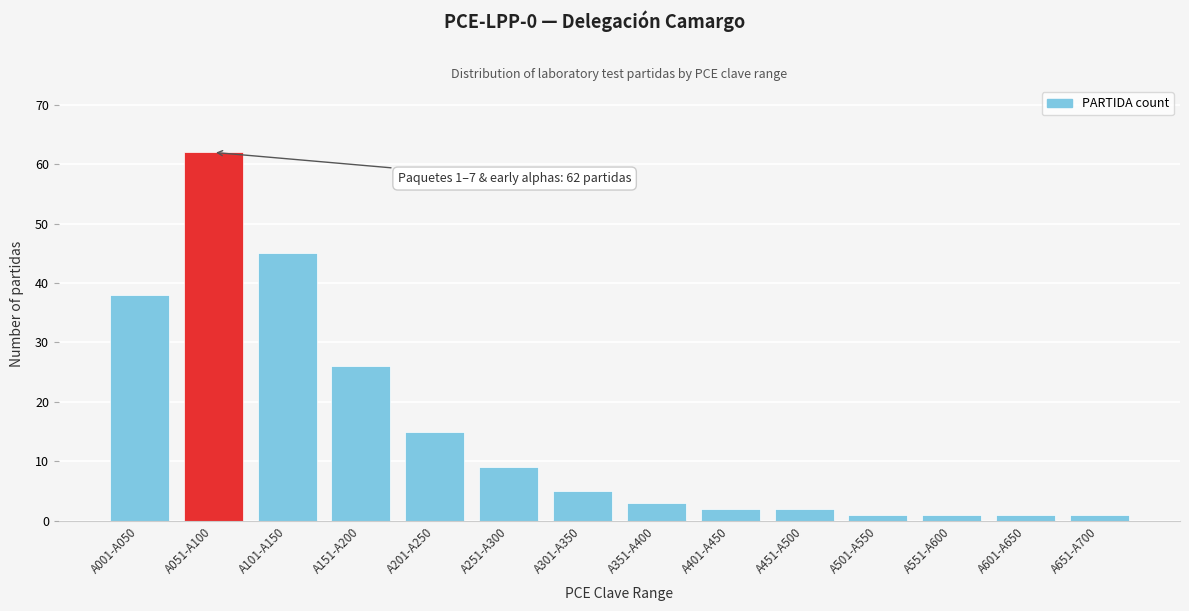

Reading right to left, what are all the values shown in this chart?

A651-A700=1	A601-A650=1	A551-A600=1	A501-A550=1	A451-A500=2	A401-A450=2	A351-A400=3	A301-A350=5	A251-A300=9	A201-A250=15	A151-A200=26	A101-A150=45	A051-A100=62	A001-A050=38